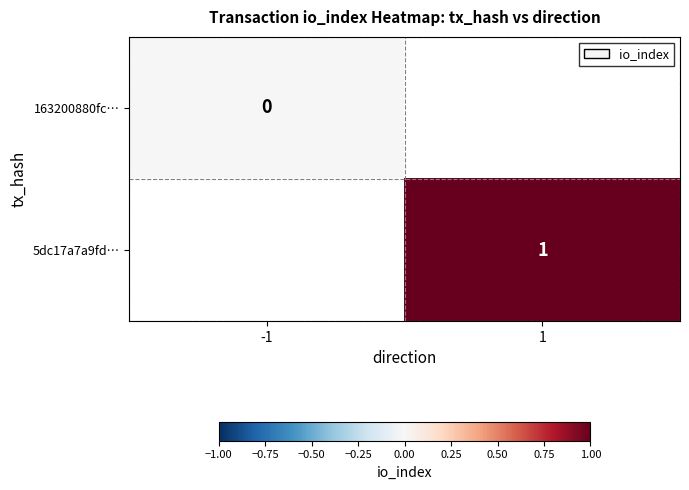

The 5dc17a7a9fd… series shows 2 at 1. True or false?

False